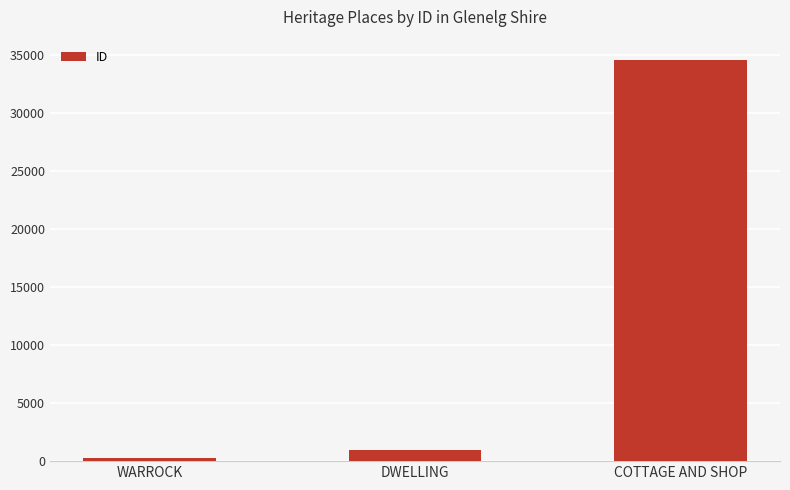

Reading left to right, transcribe all the data shown in this chart.

WARROCK=247	DWELLING=945	COTTAGE AND SHOP=34621